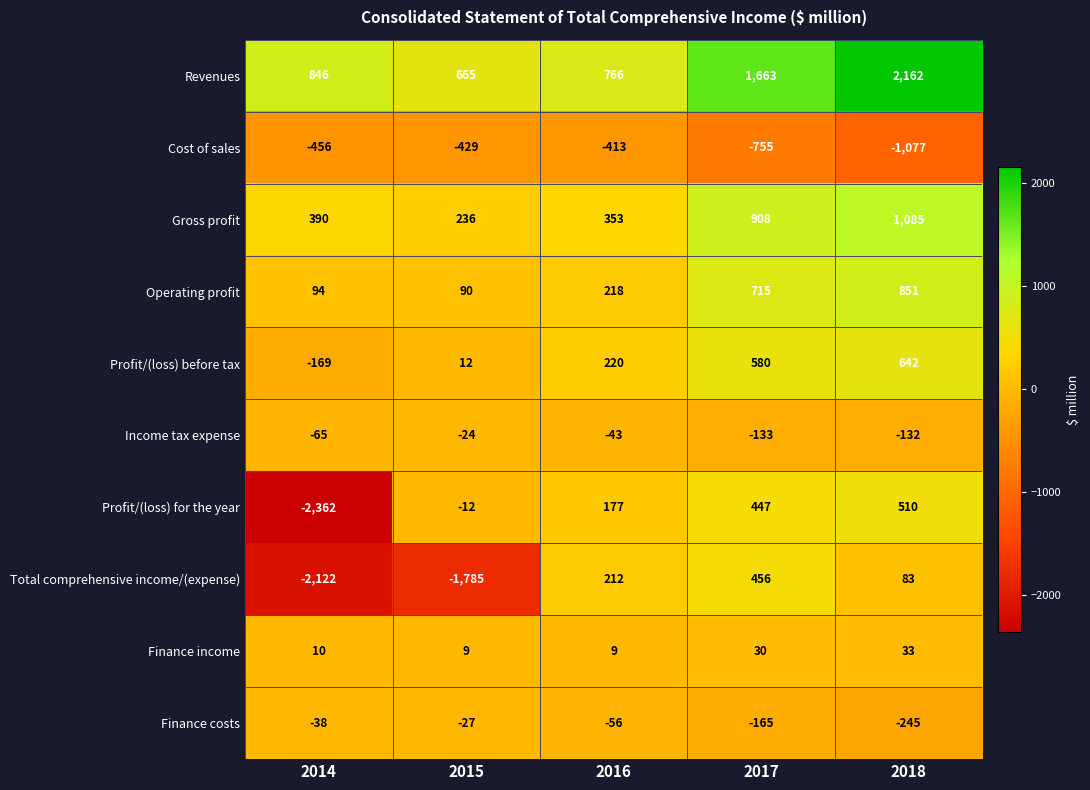

Is it true that Finance costs equals -11 at 2015?

False